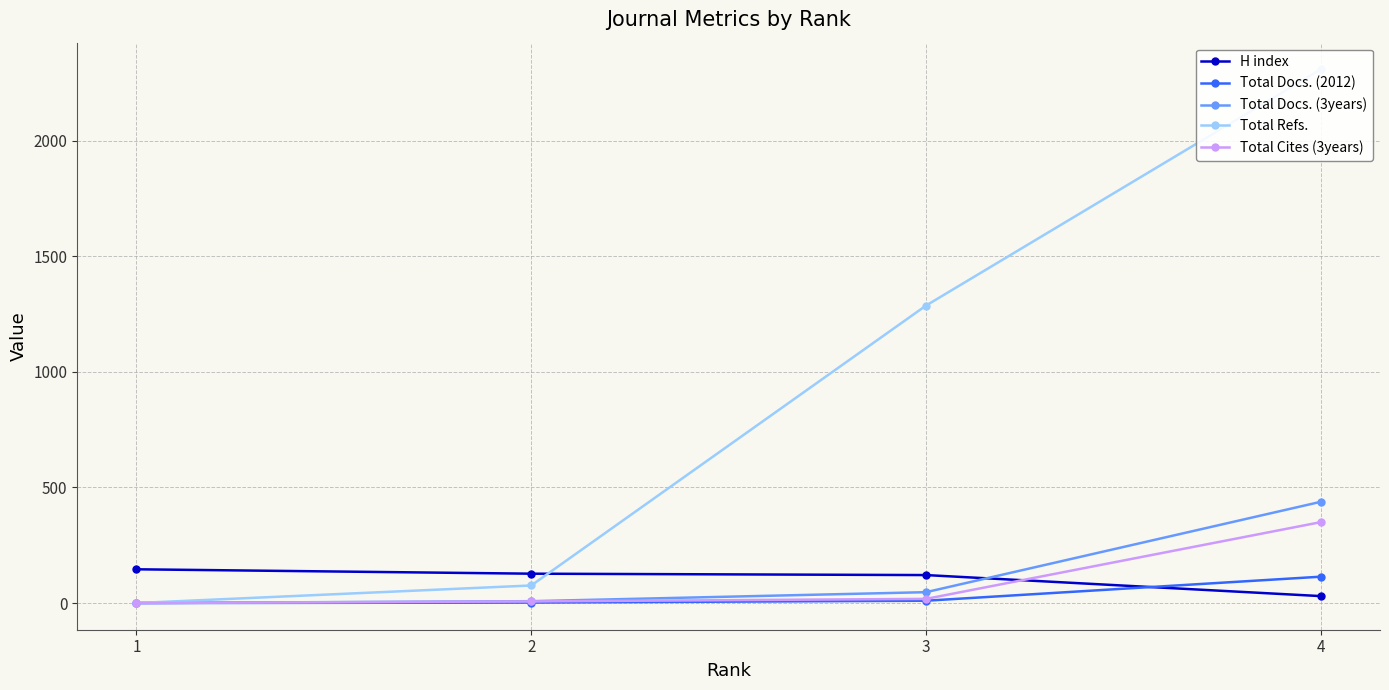

Does the chart display data point markers on the line(s)?

Yes